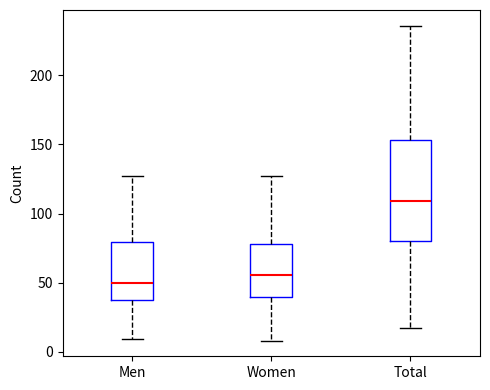

Comparing the boxes themselves (not the whiskers), which one is the tallest?

Total